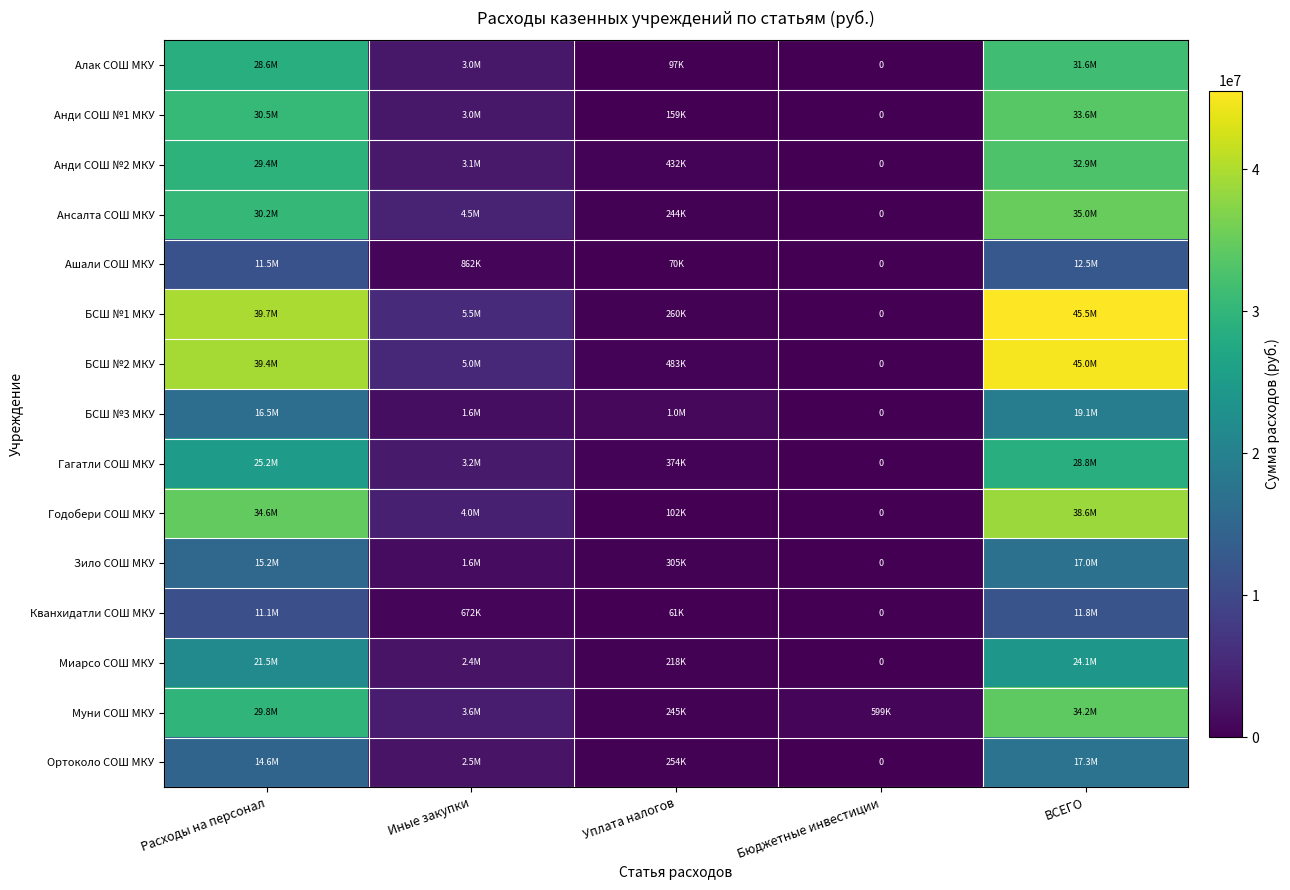

What is the average value of the Миарсо СОШ МКУ series?

9640035.8